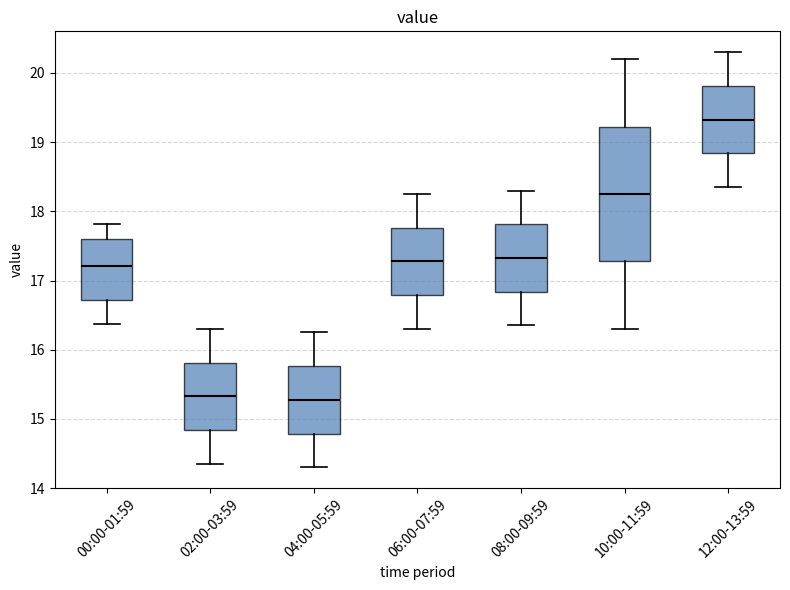

Where is the lower edge of the box for 10:00-11:59 on the y-axis? The values are not printed on the chart, so give them approximately, as read against the axis.

17.3